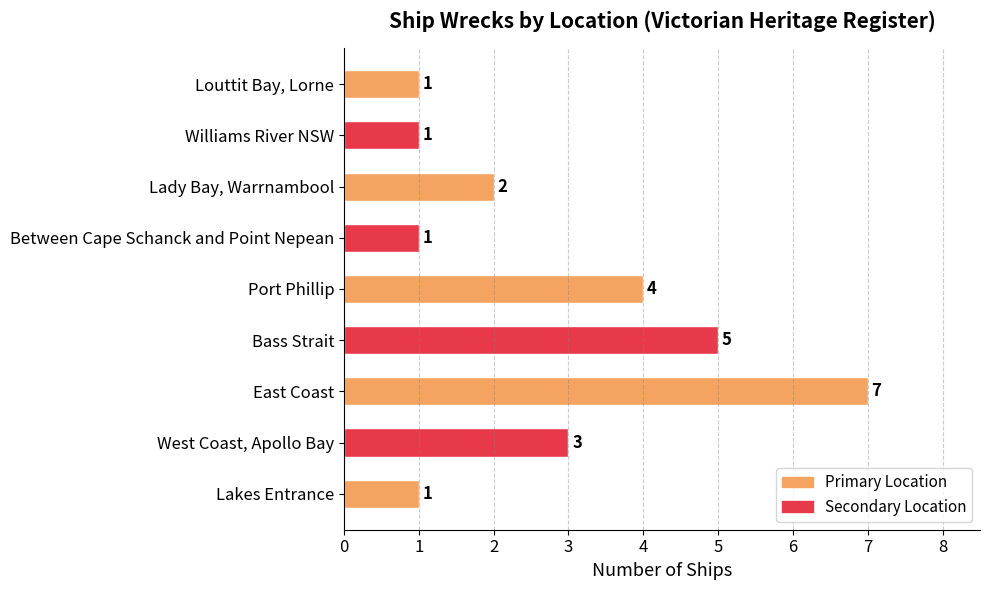

At which label is the value closest to 4?

Port Phillip